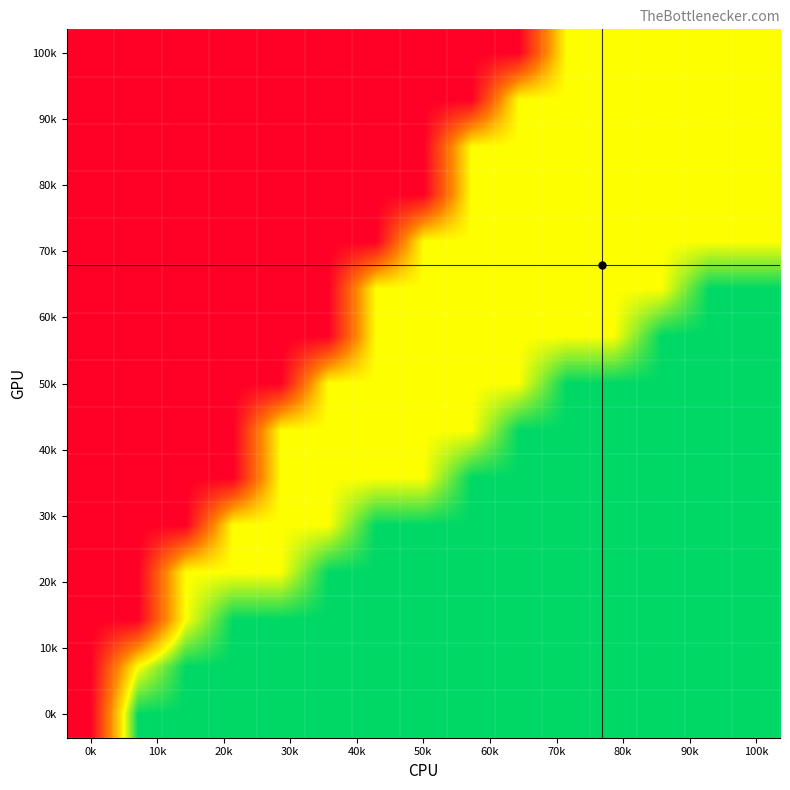

Which label corresponds to the largest value in the chart?

0k